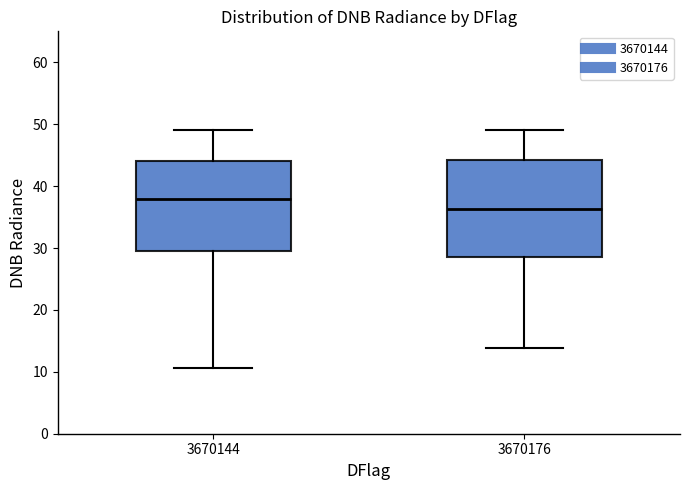

Where does the upper whisker of the box at x = 3670144 end on the y-axis? The values are not printed on the chart, so give them approximately, as read against the axis.

49